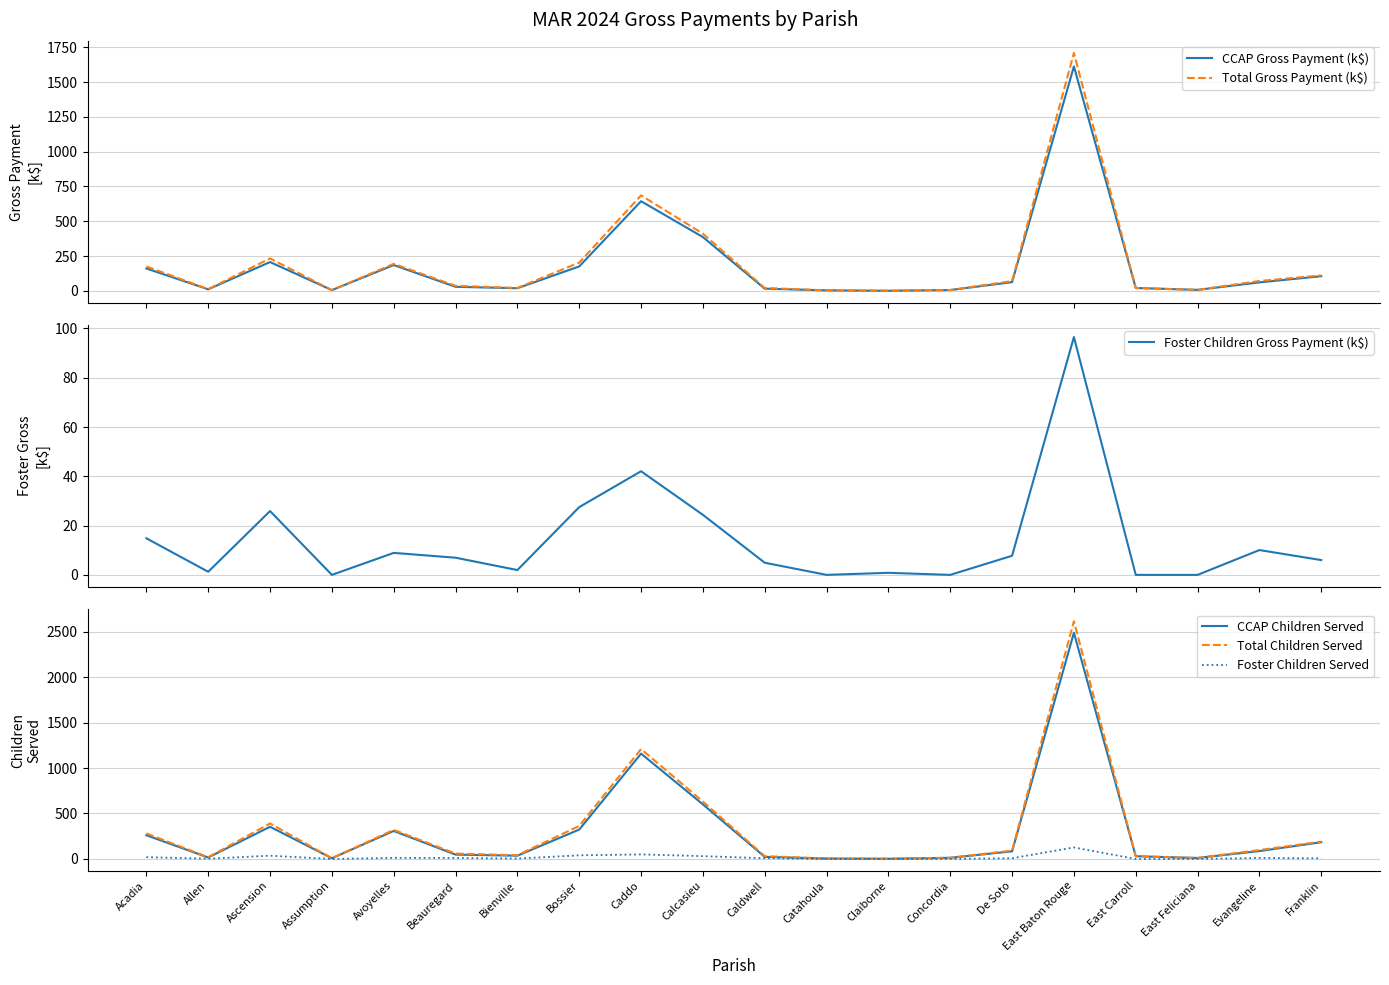

Where is the first local maximum for CCAP Gross Payment (k$)?

Ascension